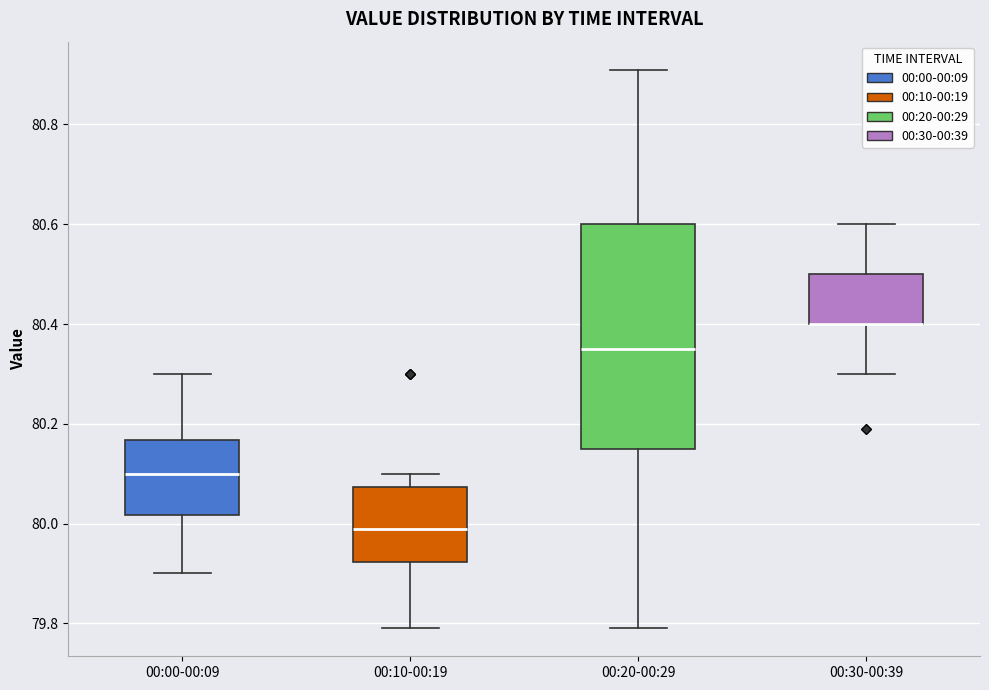

Reading left to right, read every box against the y-axis: the position of its median line, the range the box covers, and the ends of its whiskers. The values are not printed on the chart, so give them approximately, as read against the axis.

00:00-00:09: median 80.10, box 80.02 to 80.16, whiskers 79.90 to 80.30
00:10-00:19: median 80.00, box 79.92 to 80.08, whiskers 79.80 to 80.10
00:20-00:29: median 80.36, box 80.16 to 80.60, whiskers 79.80 to 80.92
00:30-00:39: median 80.40 (drawn on the box's lower edge), box 80.40 to 80.50, whiskers 80.30 to 80.60